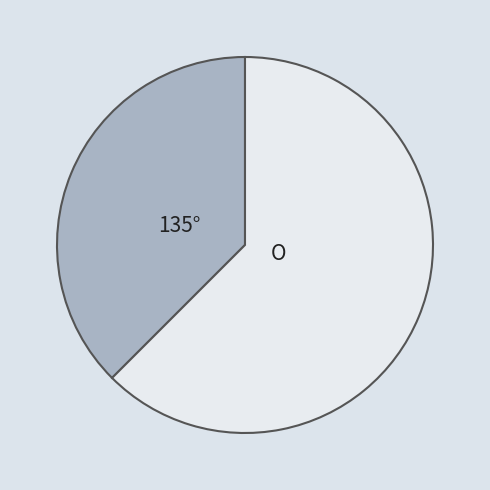

How many slices are in this pie chart?

2